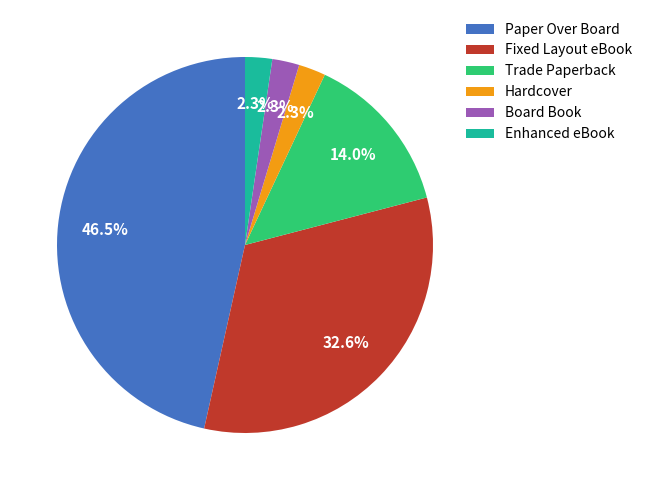

How many slices are in this pie chart?

6